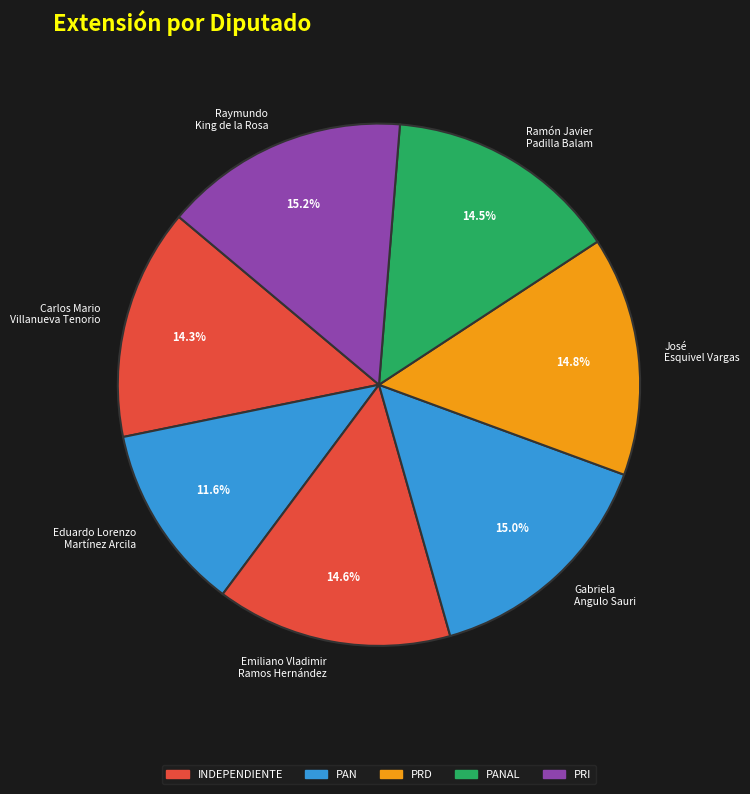

What percentage is NOT represented by Gabriela Angulo Sauri?

85.0%